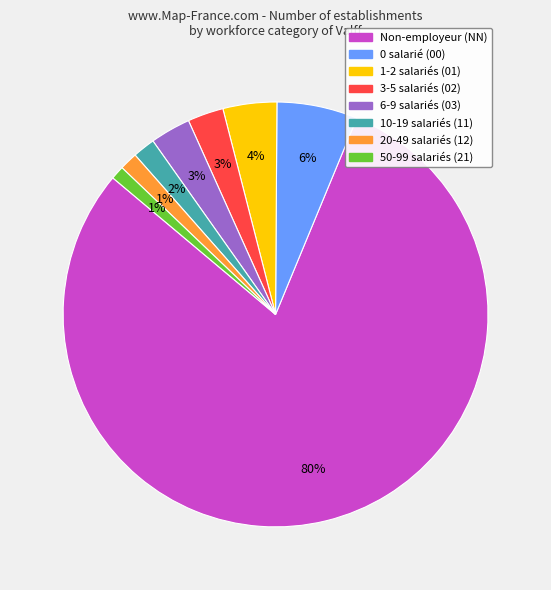

Is there a majority slice in this chart?

Yes